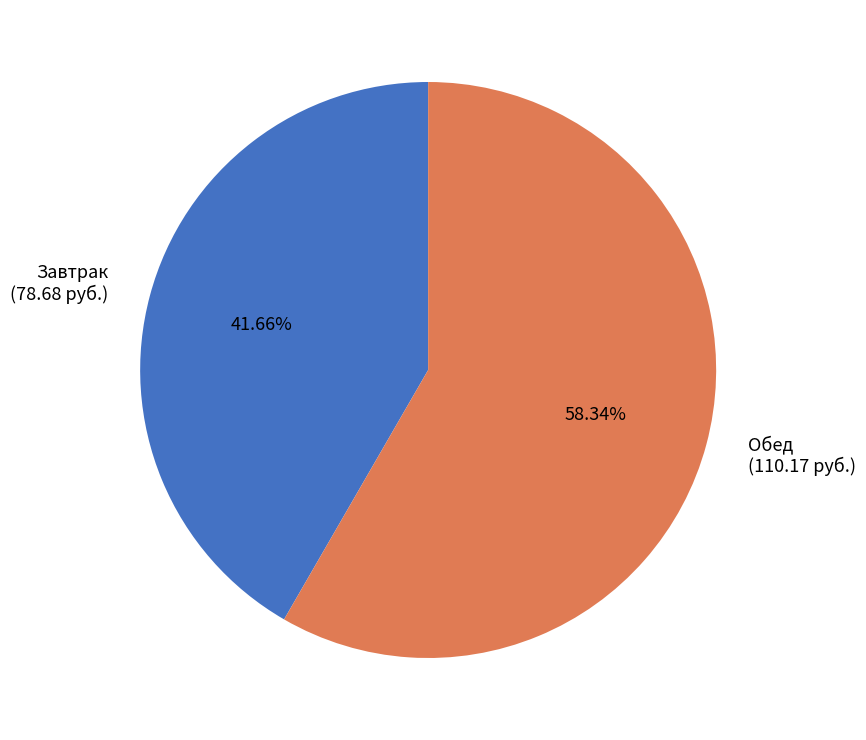

Which category accounts for the majority?

Обед